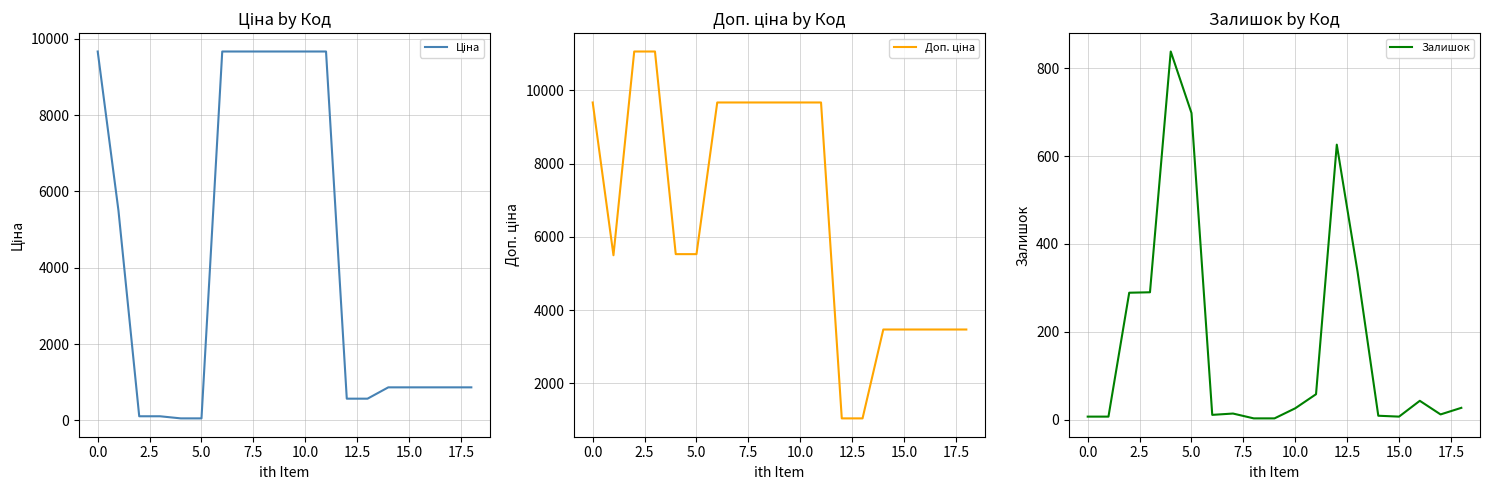

Which series has the widest spread of values?

Доп. ціна